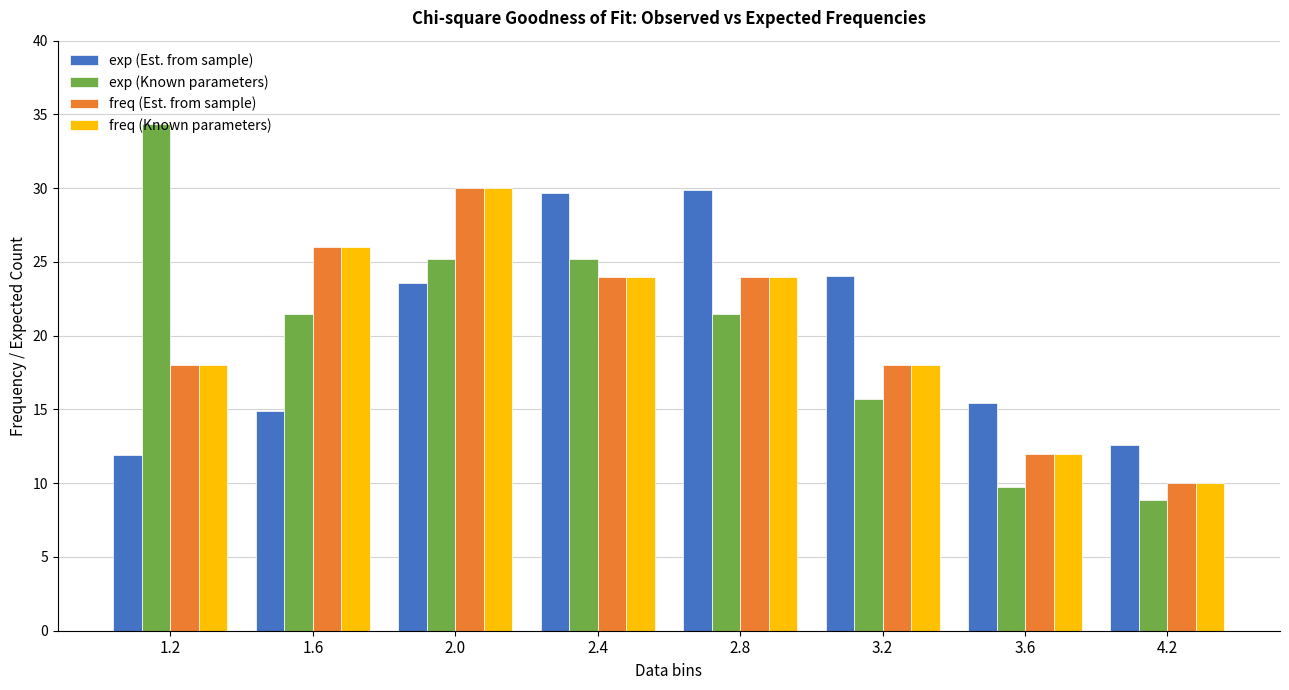

How many freq (Est. from sample) values are between 18 and 26?

5